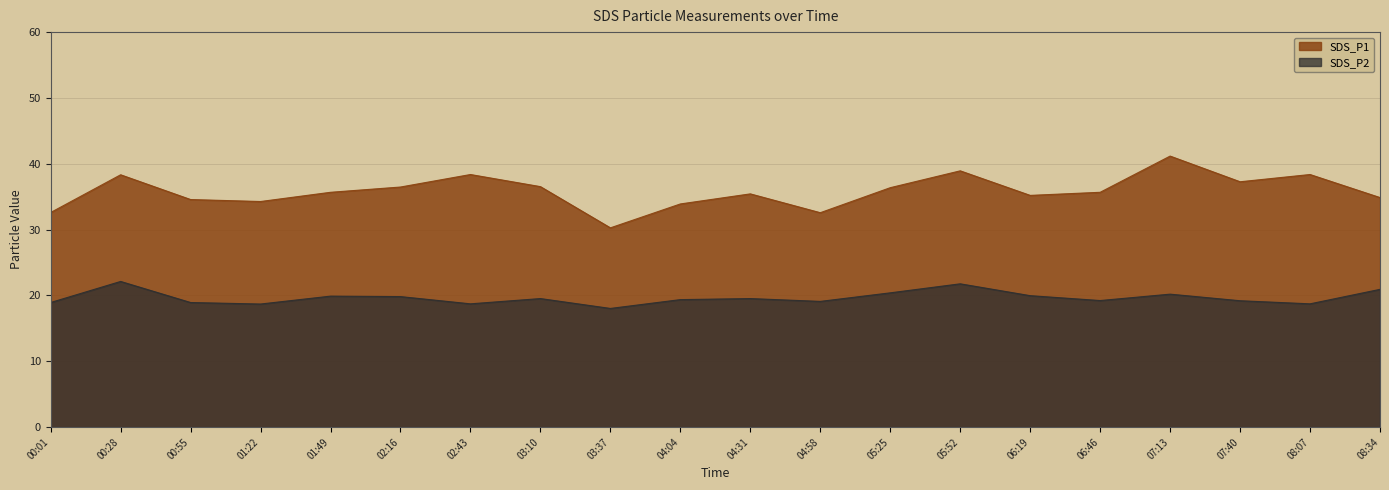

Reading left to right, what are all the values shown in this chart?

SDS_P1: 32.6	38.3	34.6	34.3	35.7	36.5	38.4	36.5	30.3	33.9	35.4	32.6	36.4	38.9	35.2	35.7	41.2	37.3	38.4	34.9
SDS_P2: 18.9	22.1	18.9	18.7	19.9	19.8	18.7	19.5	18.0	19.4	19.5	19.1	20.4	21.8	20.0	19.2	20.2	19.2	18.7	20.9